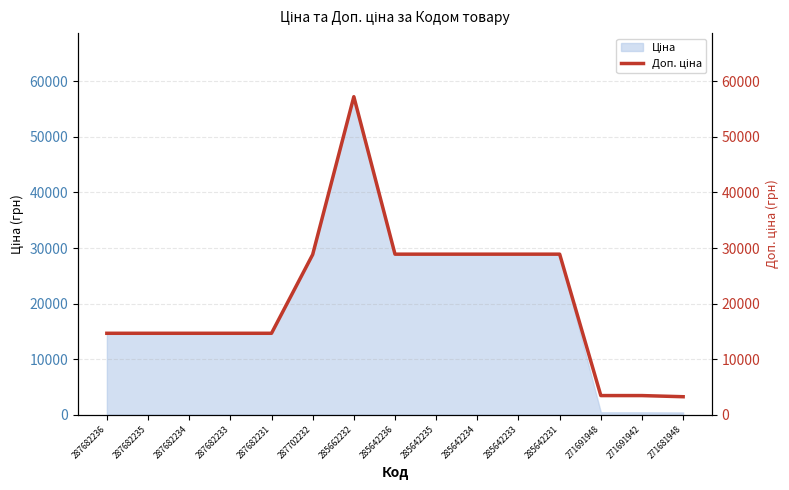

What is the label of the 4th point from the left?

287682233